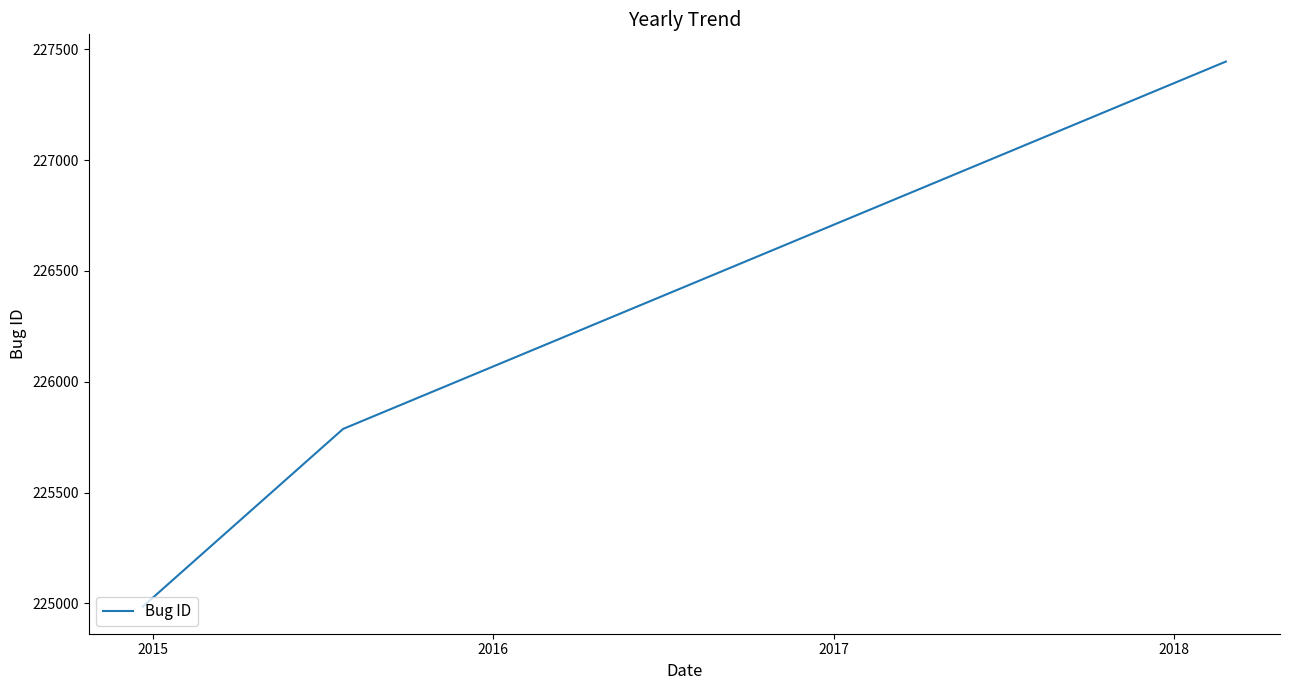

How many distinct data groups are displayed?

1